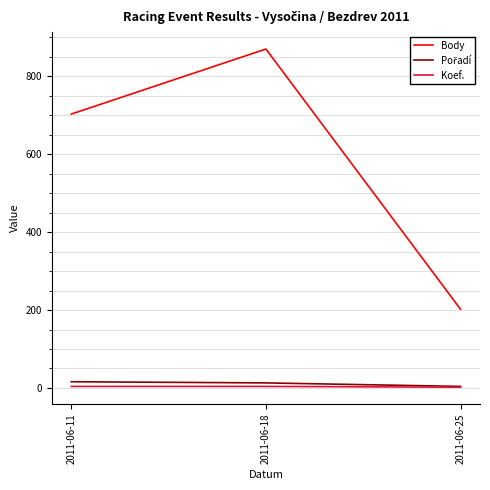

Between 2011-06-11 and 2011-06-18, which series saw the biggest shift?

Body